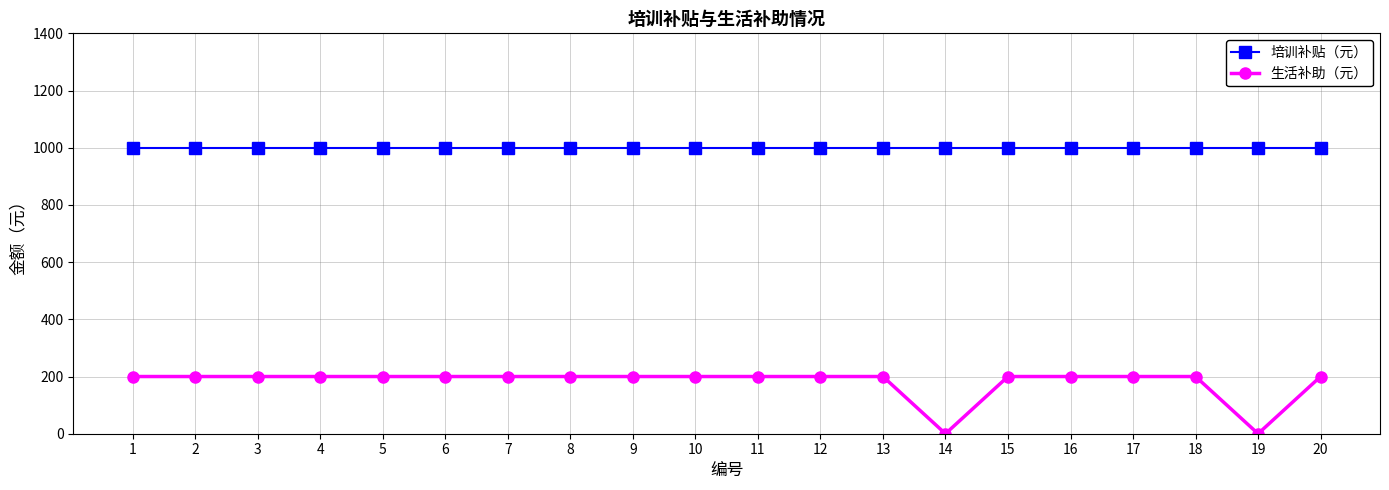

At how many categories does at least one series exceed 495?

20